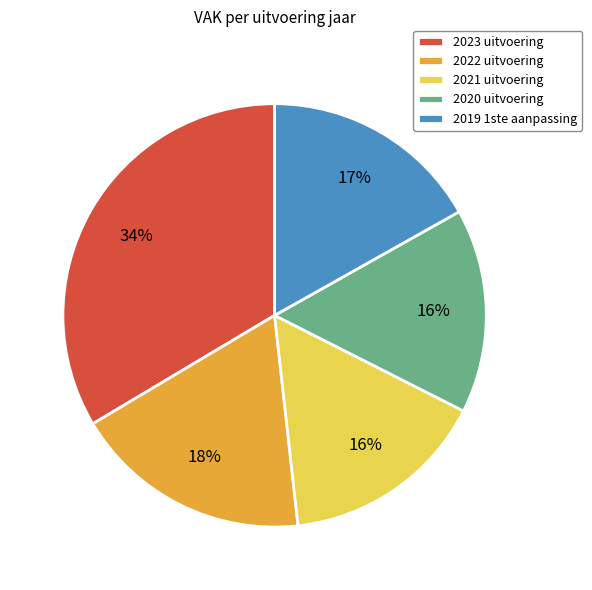

What percentage is the 2023 uitvoering slice, to the nearest percent?

34%